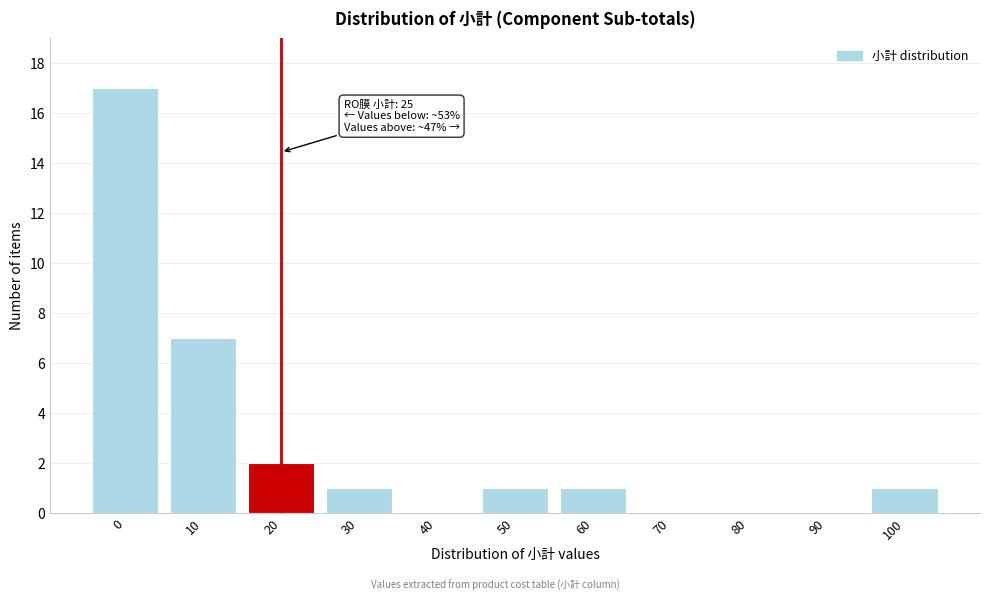

Reading left to right, extract all data points from this chart.

0=17	10=7	20=2	30=1	40=0	50=1	60=1	70=0	80=0	90=0	100=1